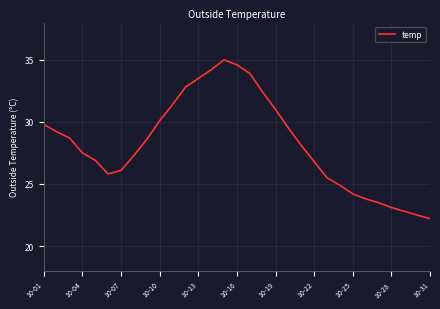

What is the greatest value displayed?

35.0